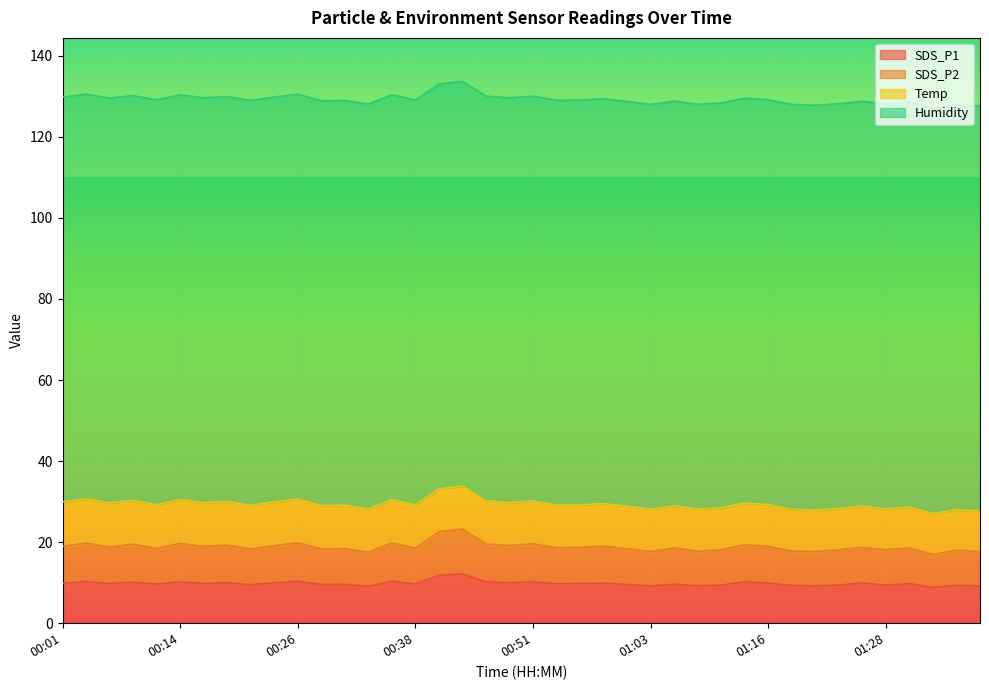

In SDS_P2, how many points are higher than both neighbors (excluding endpoints)?

15